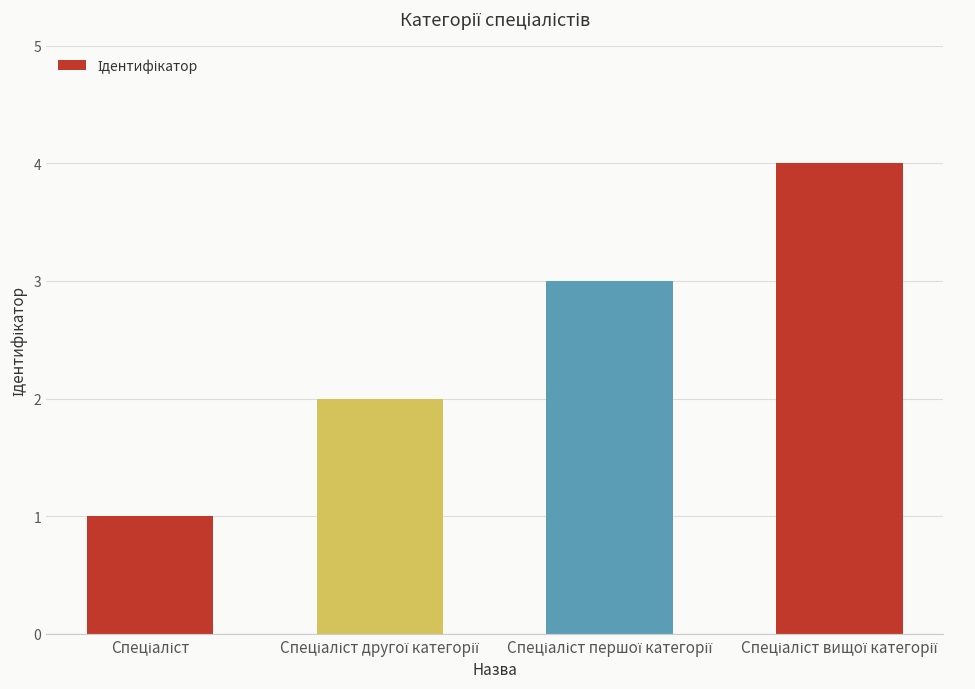

What is the sum of all values?

10